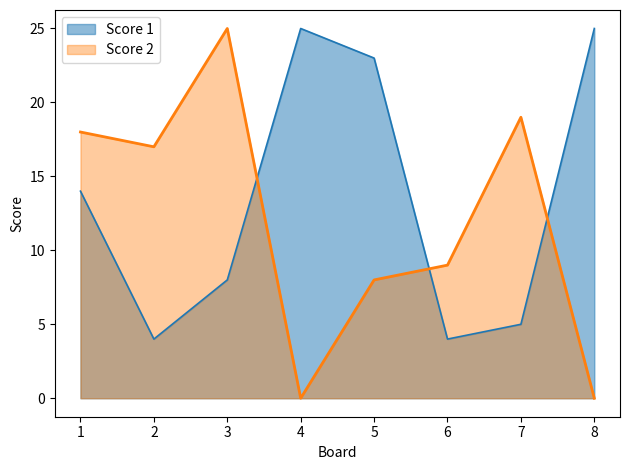

What is the highest value of the Score 2 series?

25